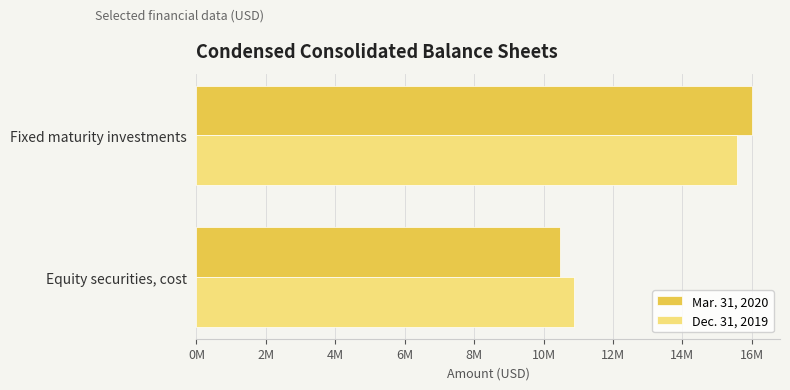

Rank the series by their average value, from lowest to highest.

Dec. 31, 2019, Mar. 31, 2020